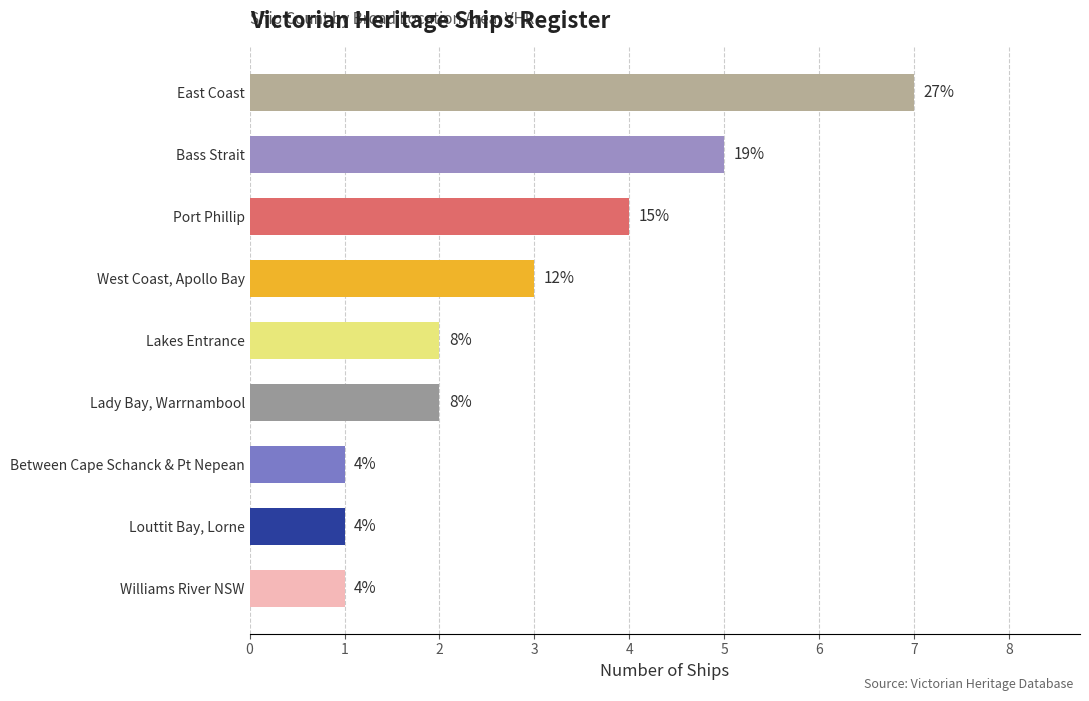

How many bars are there in total?

9